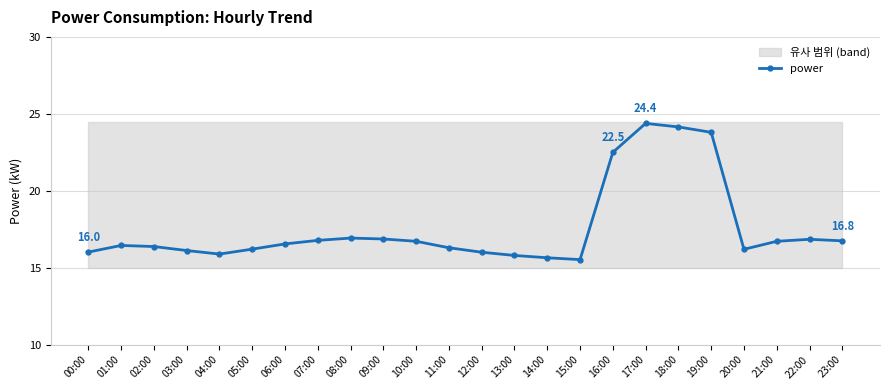

Which has a higher value, 05:00 or 03:00?

05:00